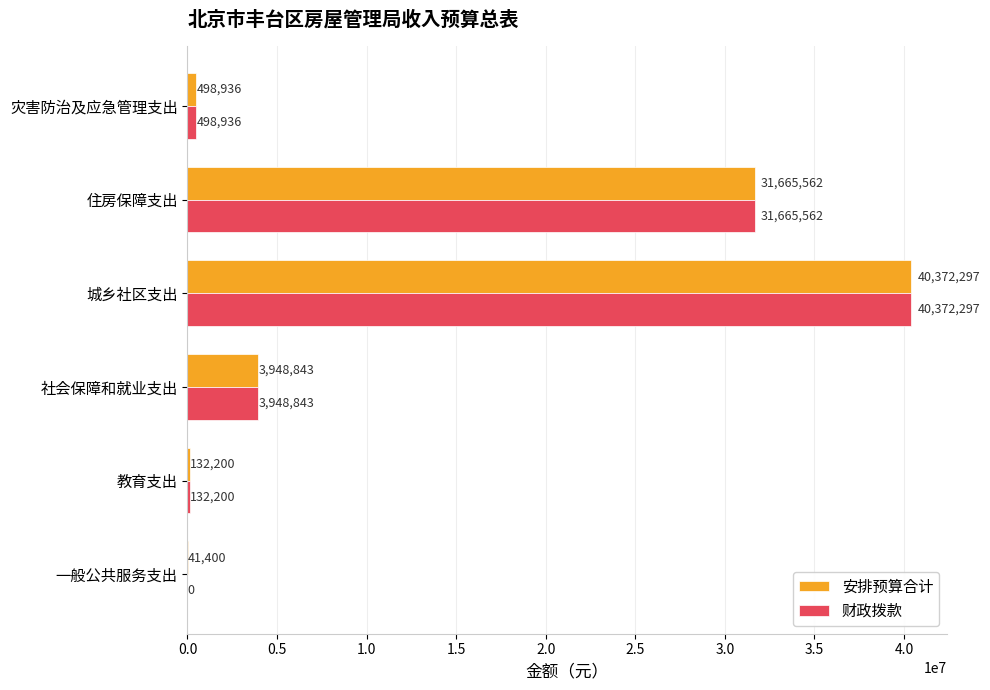

Which series has the largest total across all categories?

安排预算合计